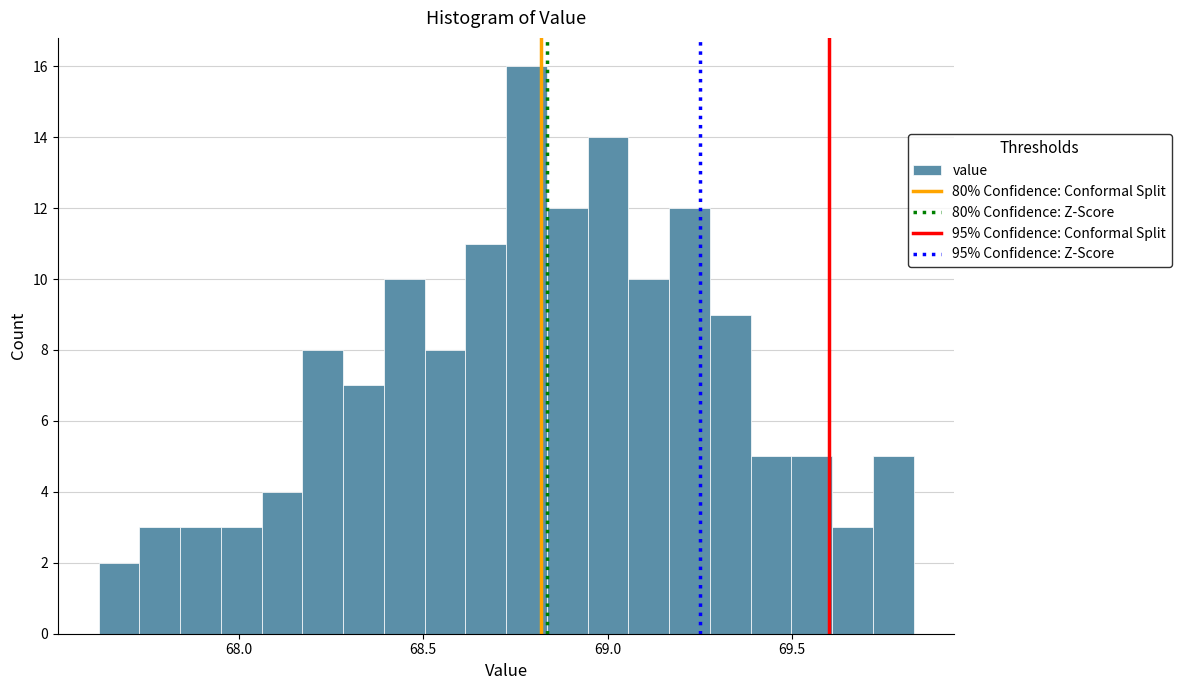

Read against the x-axis, roughly where is the centre of the tallest bar?

68.80